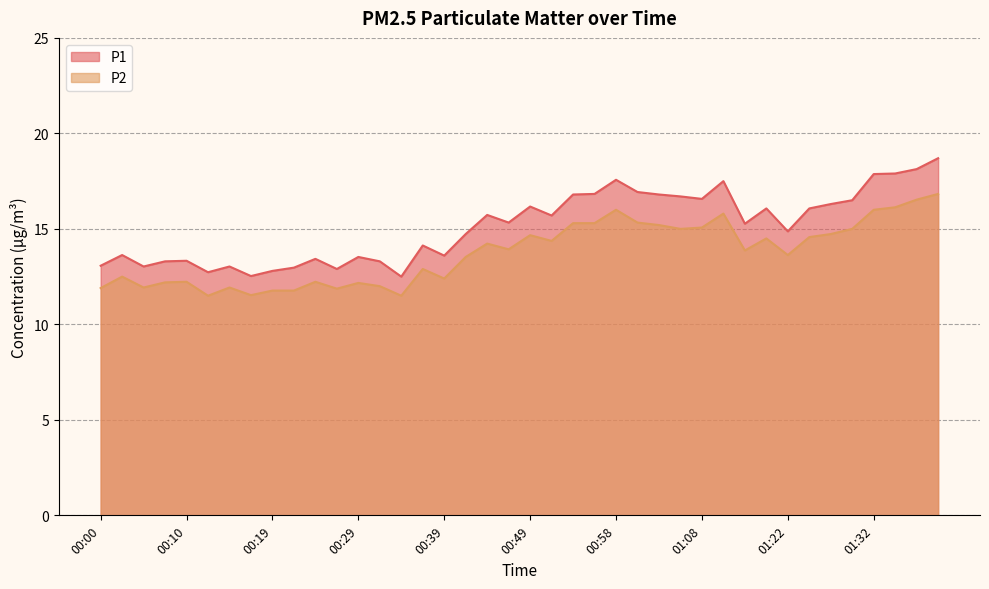

Which series changed the most between 00:41 and 01:27?

P1